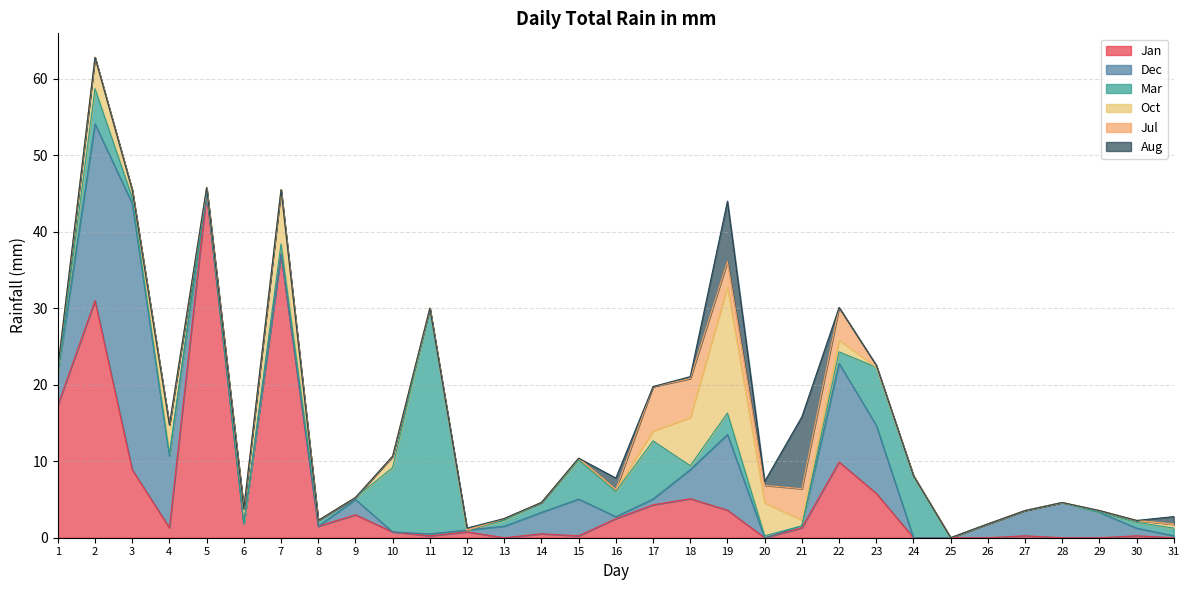

What is the difference between the maximum and minimum values in the Dec series?

34.8